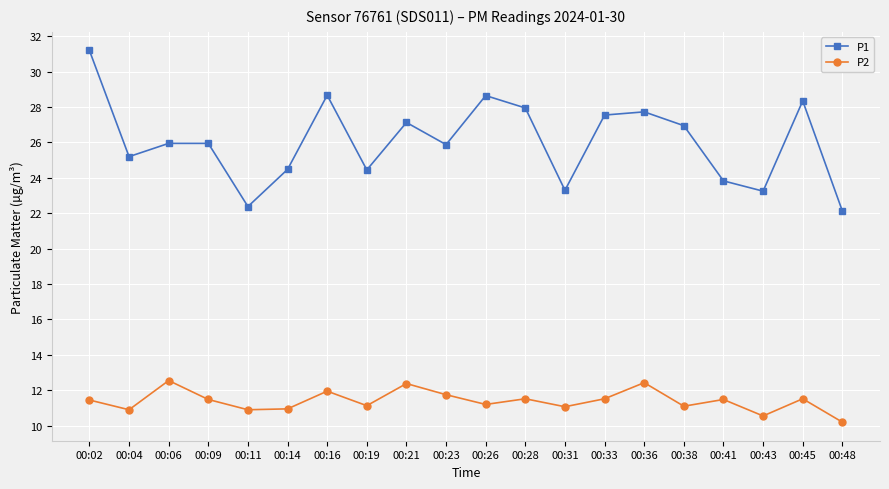

What is the sum of the P1 values at 00:41 and 00:02?

55.0